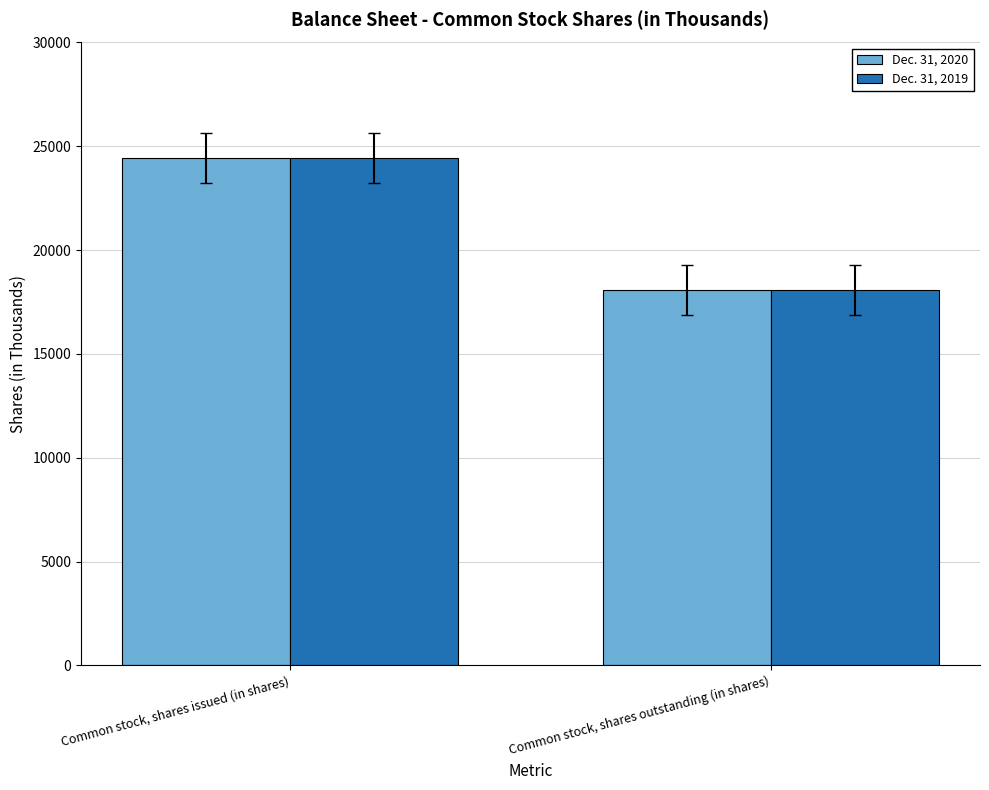

How many bars are there in each group?

2